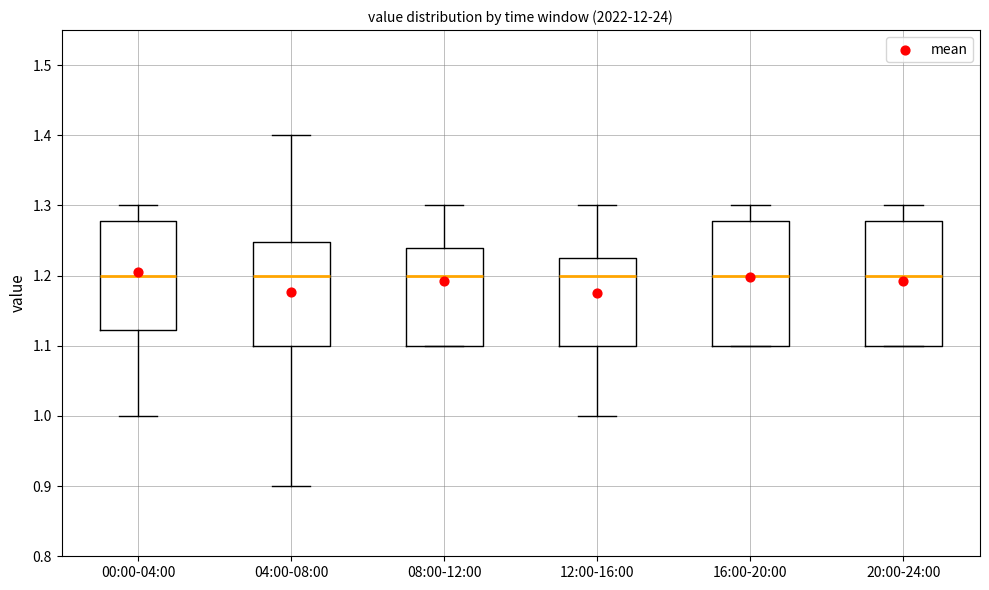

Reading left to right, read every box against the y-axis: the position of its median line, the range the box covers, and the ends of its whiskers. The values are not printed on the chart, so give them approximately, as read against the axis.

00:00-04:00: median 1.20, box 1.12 to 1.28, whiskers 1.00 to 1.30
04:00-08:00: median 1.20, box 1.10 to 1.25, whiskers 0.90 to 1.40
08:00-12:00: median 1.20, box 1.10 to 1.24, whiskers 1.10 to 1.30
12:00-16:00: median 1.20, box 1.10 to 1.23, whiskers 1.00 to 1.30
16:00-20:00: median 1.20, box 1.10 to 1.28, whiskers 1.10 to 1.30
20:00-24:00: median 1.20, box 1.10 to 1.28, whiskers 1.10 to 1.30